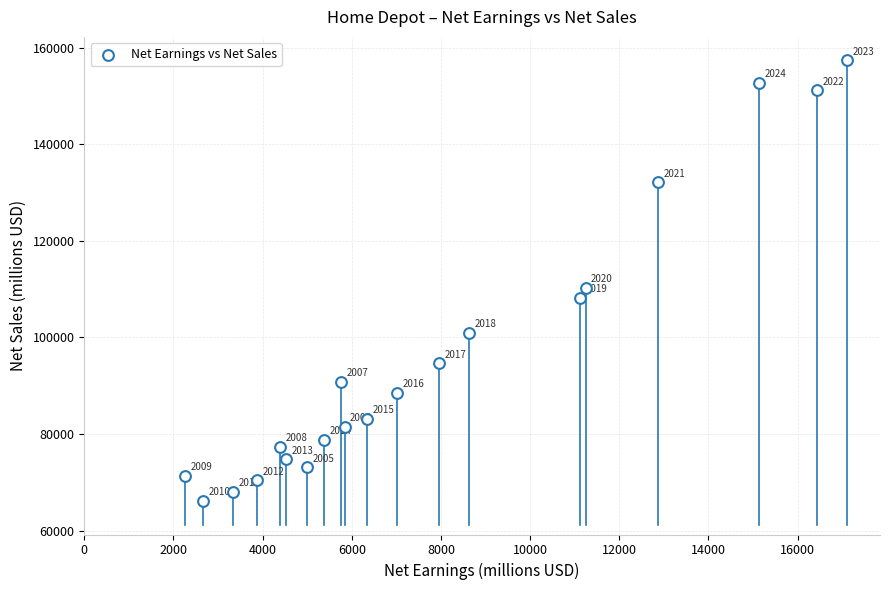

What Y value in the scatter plot is closest to 111789?

110225